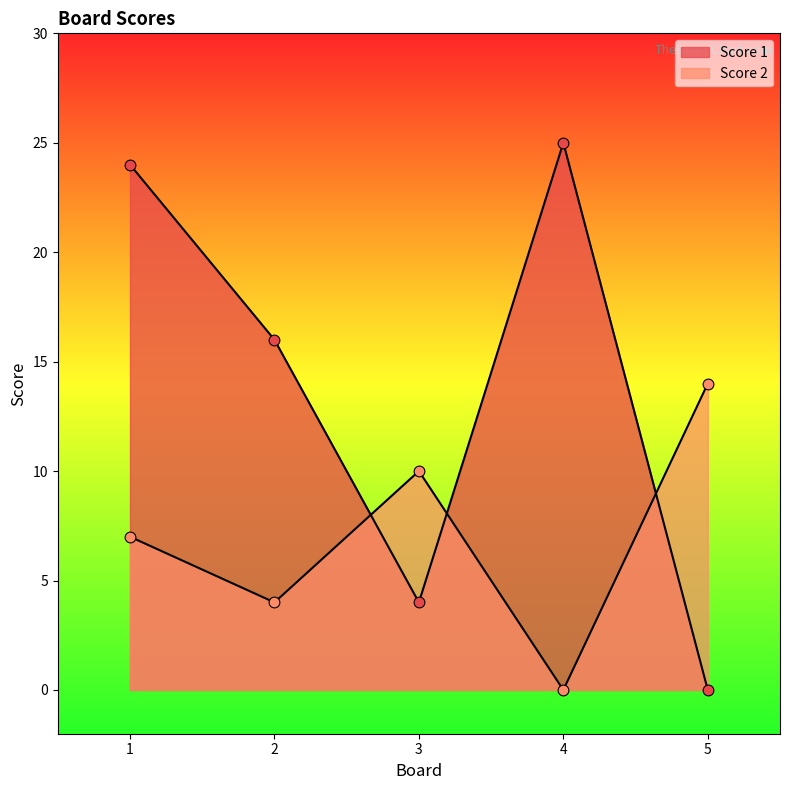

Is the value of Score 2 at 5 greater than the value of Score 1 at 5?

Yes